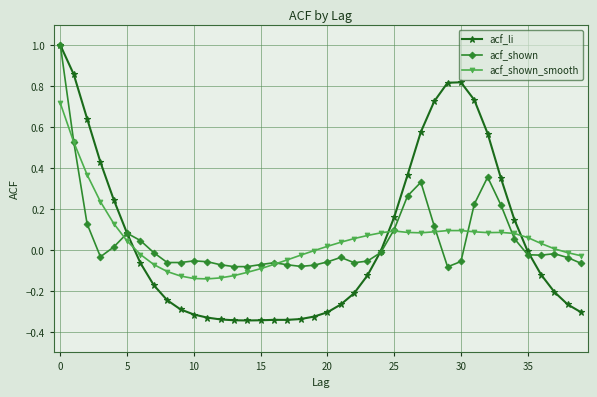

Which series has the widest spread of values?

acf_li